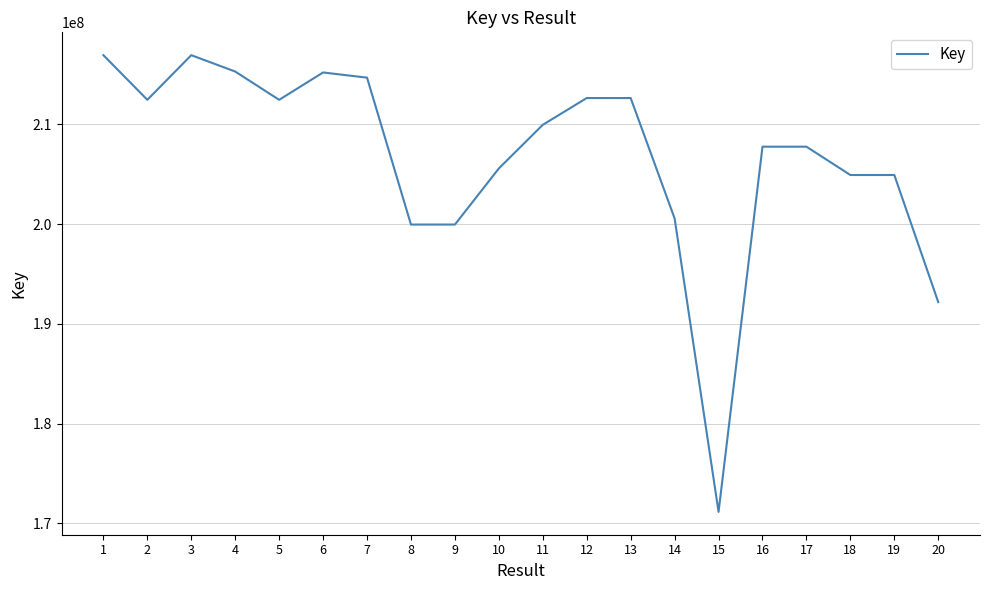

What is the ratio of the value at 12 to the value at 11?

1.0